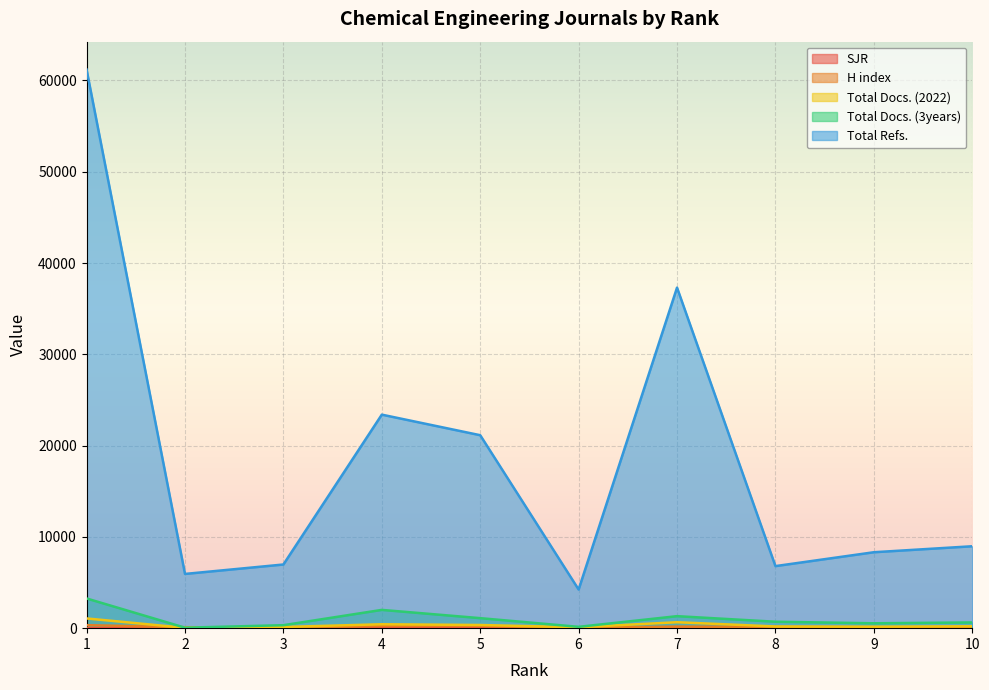

Which category has the highest value in the Total Docs. (2022) series?

1